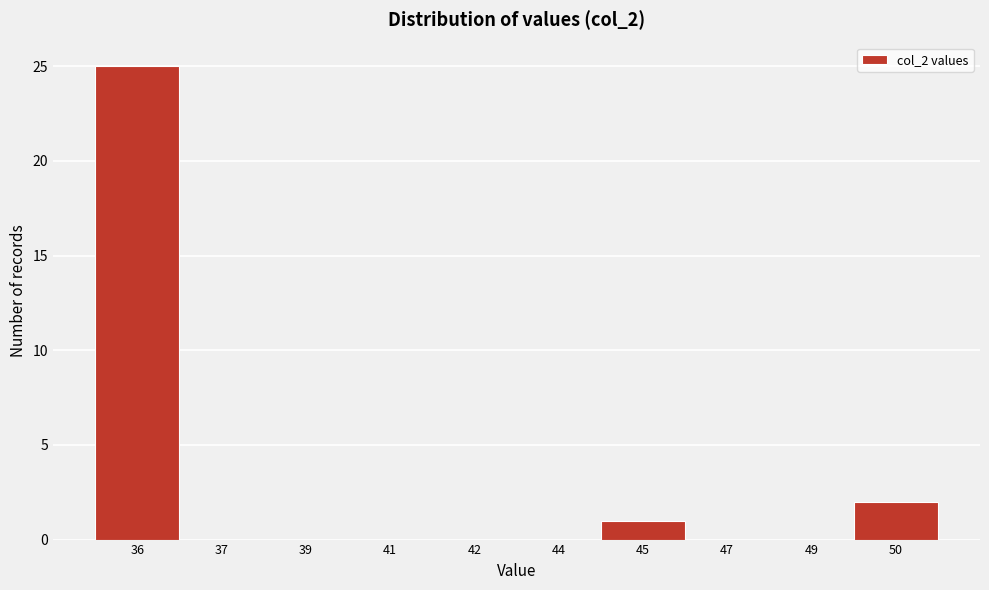

Reading right to left, list all the values displayed in this chart.

50=2	49=0	47=0	45=1	44=0	42=0	41=0	39=0	37=0	36=25